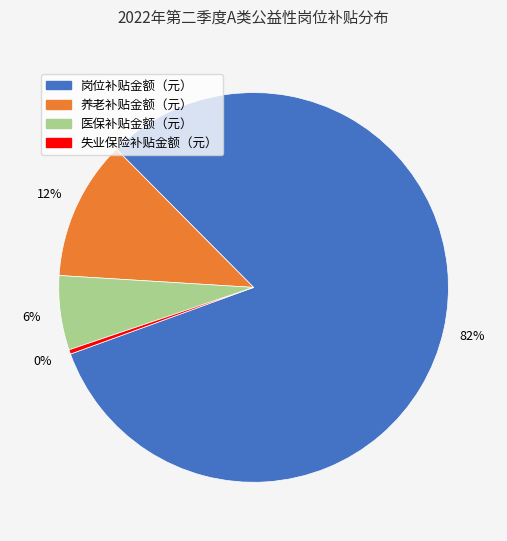

To the nearest percent, what is the average slice percentage?

25%